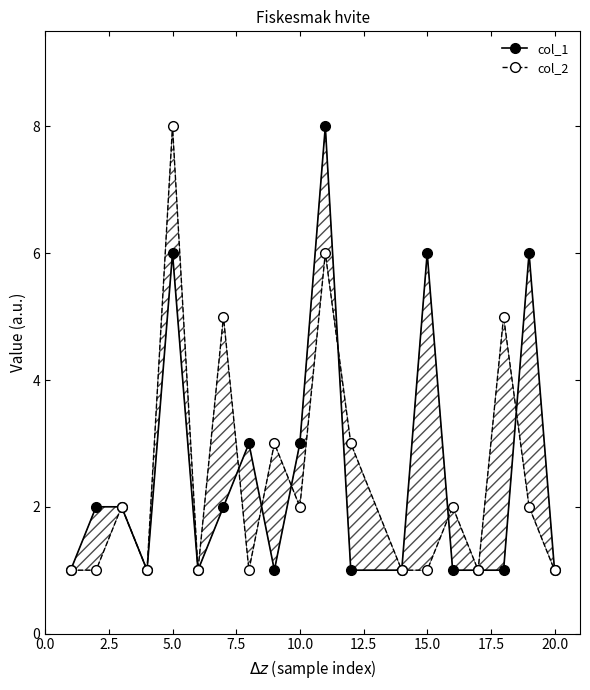

What is the total value across all series at 10.0?

5